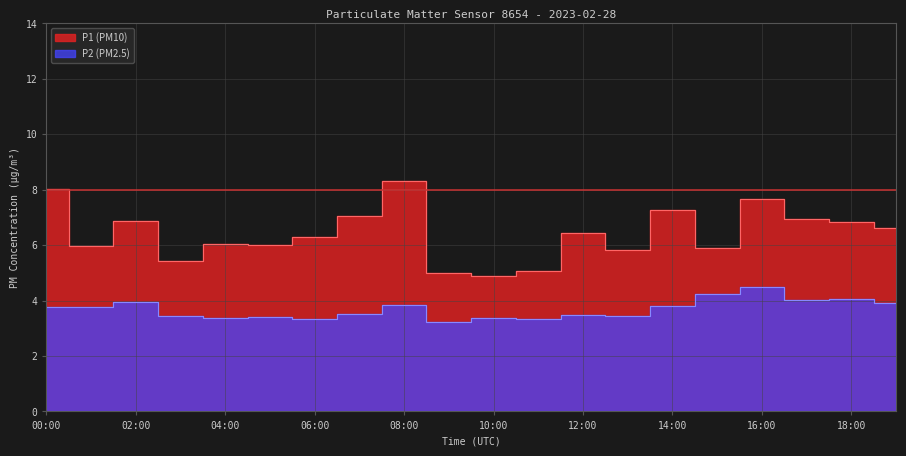

How many data points does each series have?

20